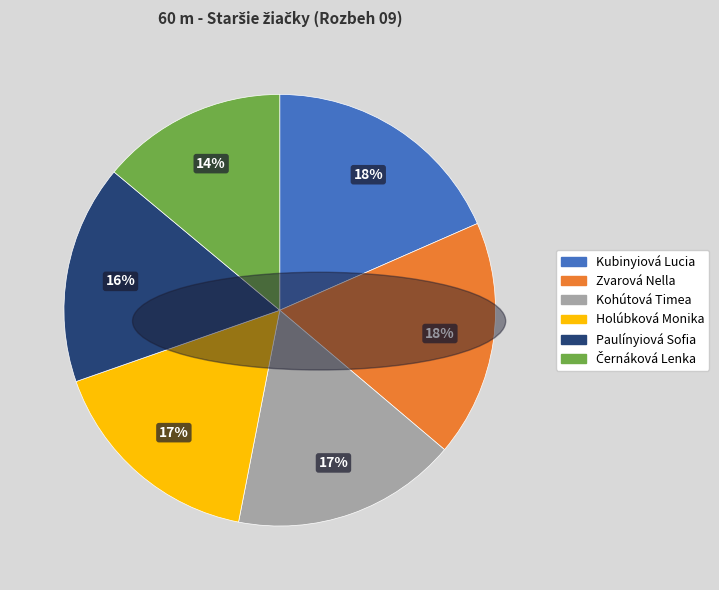

Is it true that Zvarová Nella is 18% of the pie?

True